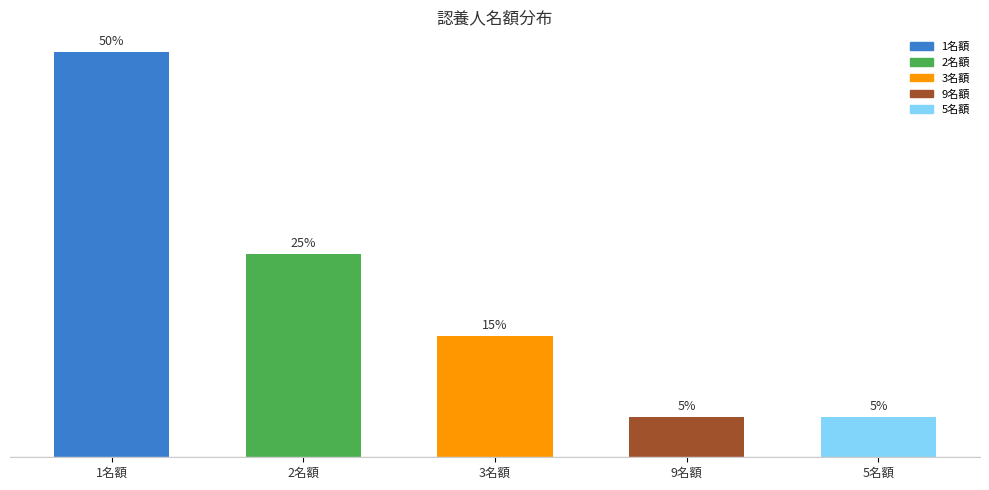

Which category has the highest value across all series?

1名額